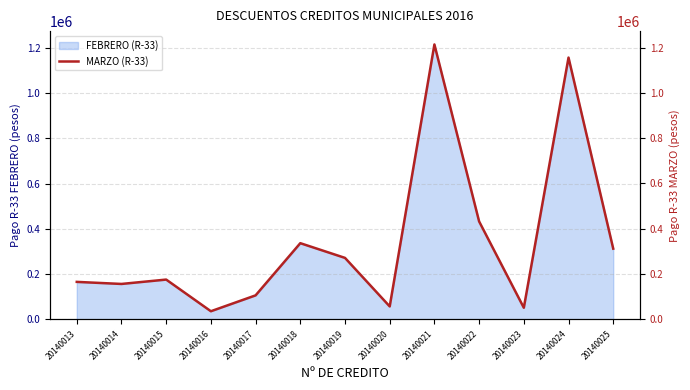

Rank the categories by value from lowest to highest.

20140016, 20140023, 20140020, 20140017, 20140014, 20140013, 20140015, 20140019, 20140025, 20140018, 20140022, 20140024, 20140021